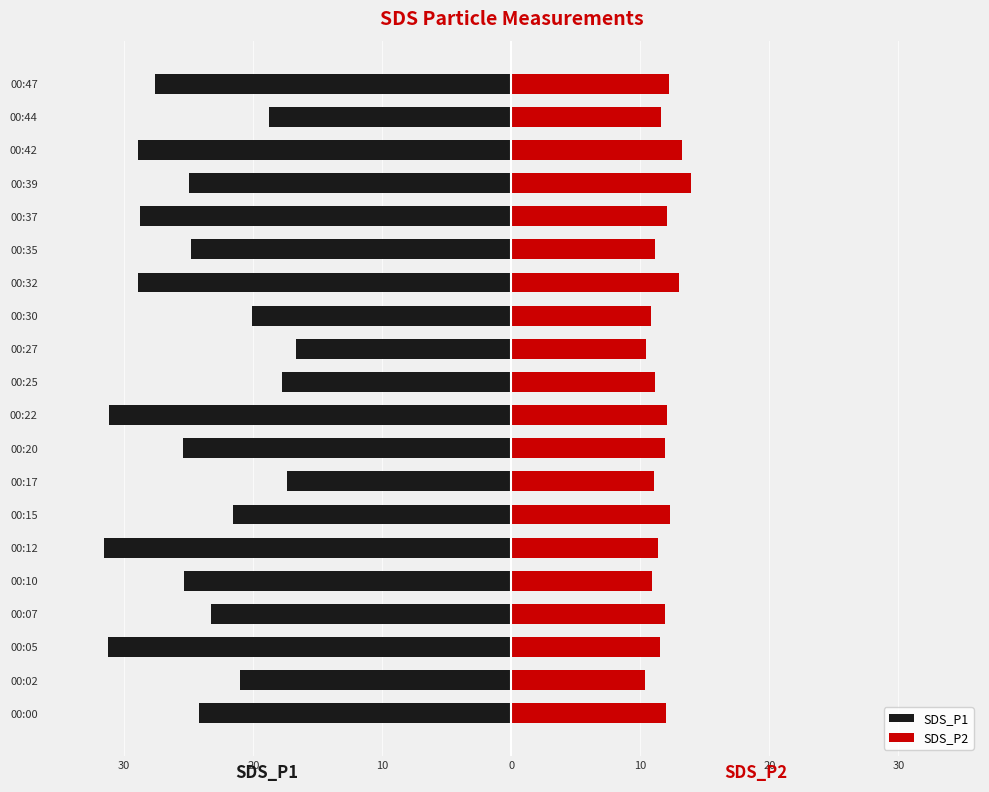

What is the label of the 13th bar from the right?

30